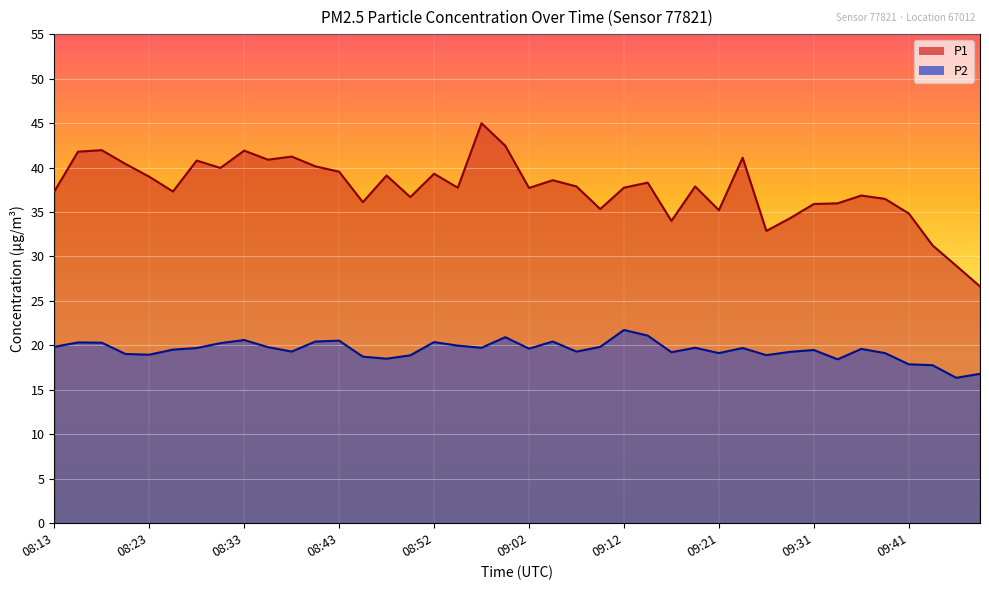

Reading right to left, extract all data points from this chart.

P1: 26.6	28.9	31.2	34.8	36.5	36.9	36.0	35.9	34.3	32.9	41.1	35.2	37.9	34.0	38.3	37.7	35.3	37.9	38.6	37.7	42.5	45.0	37.7	39.3	36.7	39.1	36.1	39.5	40.1	41.2	40.9	41.9	40.0	40.8	37.3	39.0	40.4	42.0	41.8	37.3
P2: 16.8	16.4	17.8	17.9	19.1	19.6	18.4	19.5	19.3	18.9	19.7	19.1	19.7	19.2	21.1	21.7	19.8	19.3	20.4	19.6	20.9	19.7	20.0	20.4	18.9	18.5	18.7	20.5	20.4	19.3	19.8	20.6	20.2	19.7	19.5	18.9	19.0	20.3	20.3	19.8